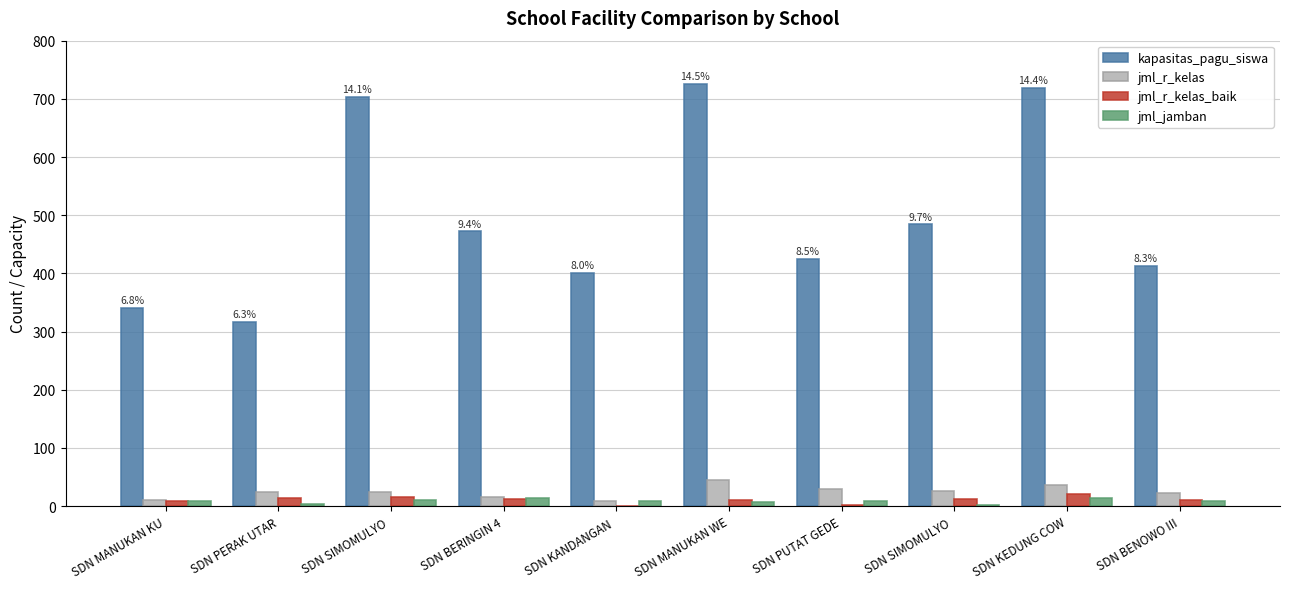

Which series changed the most between SDN SIMOMULYO  and SDN MANUKAN WE?

kapasitas_pagu_siswa